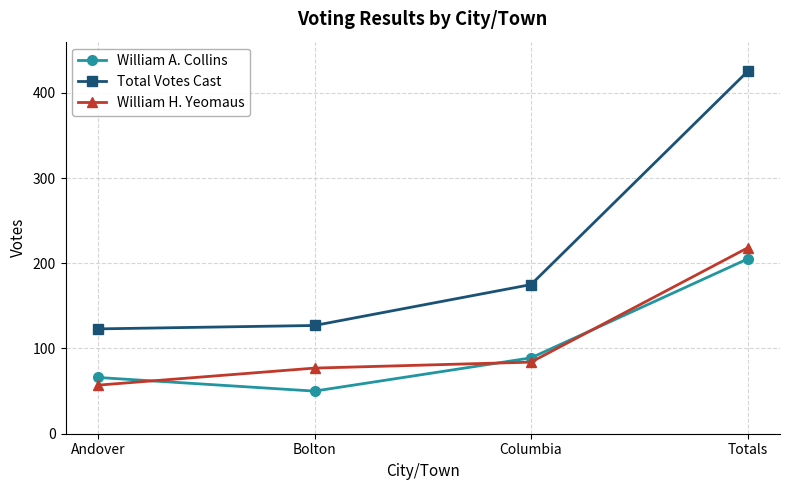

At which category is the sum across all series the highest?

Totals